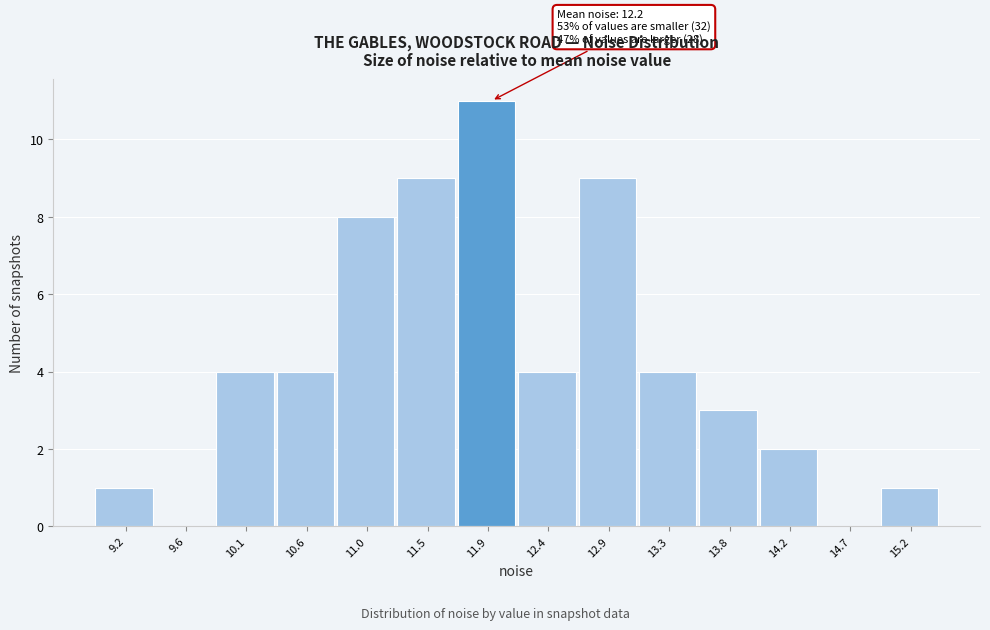

Reading left to right, list all the values displayed in this chart.

9.2=1	9.6=0	10.1=4	10.6=4	11.0=8	11.5=9	11.9=11	12.4=4	12.9=9	13.3=4	13.8=3	14.2=2	14.7=0	15.2=1